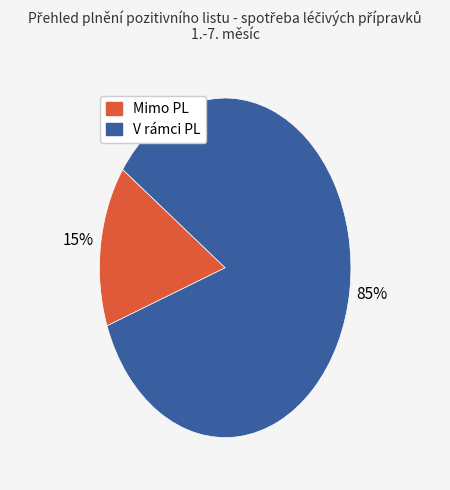

Which category has the smallest portion of the pie?

Mimo PL